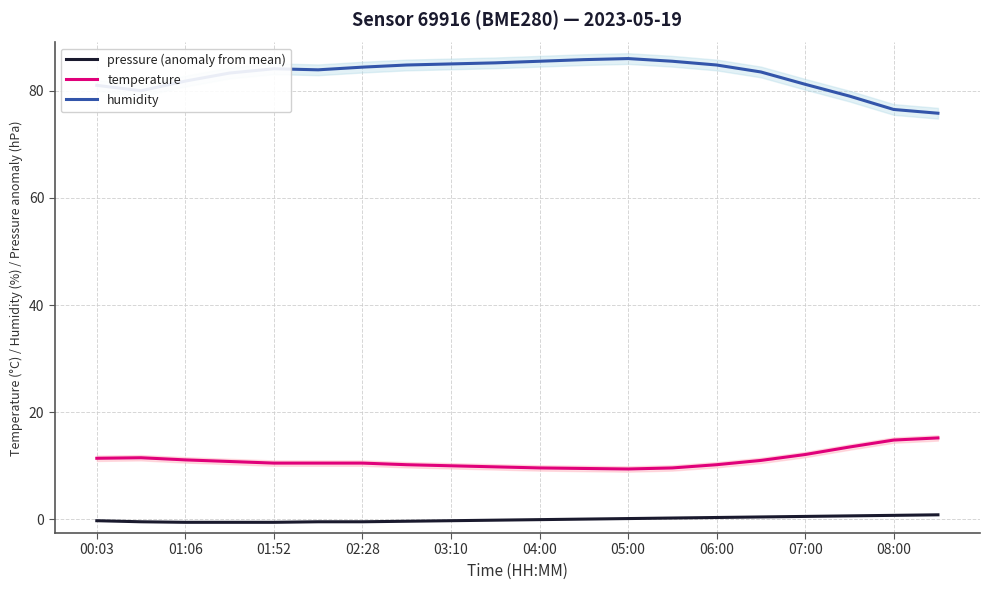

What is the difference between the second highest and second lowest values in the pressure (anomaly from mean) series?

1.3